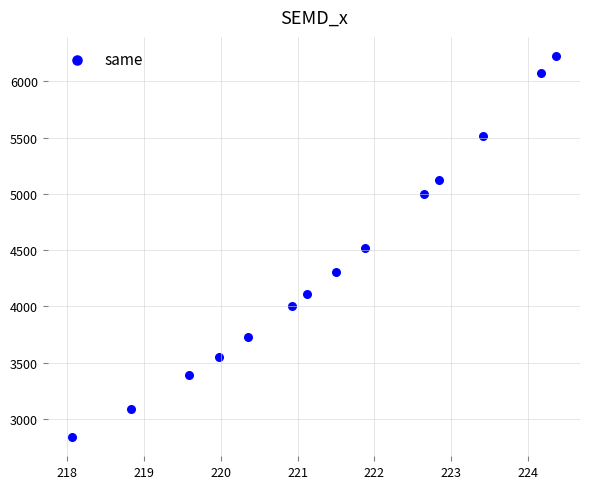

What is the range of Y values (max minus min)?

3389.9